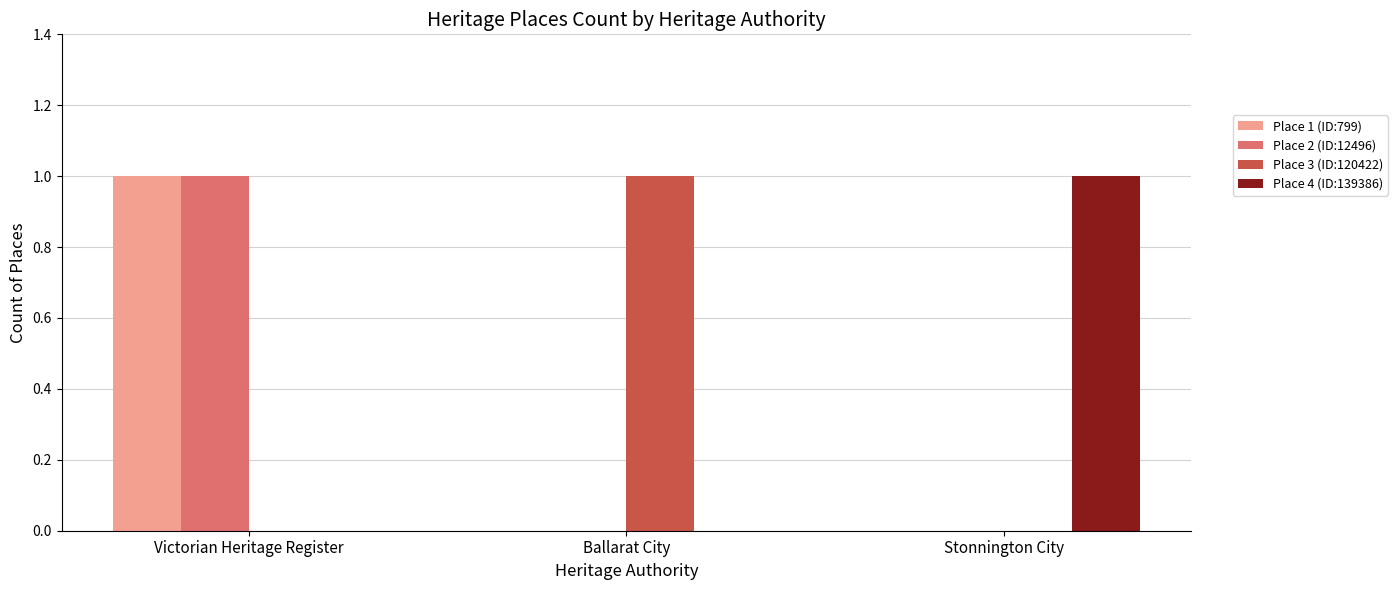

At which category is the sum across all series the highest?

Victorian Heritage Register